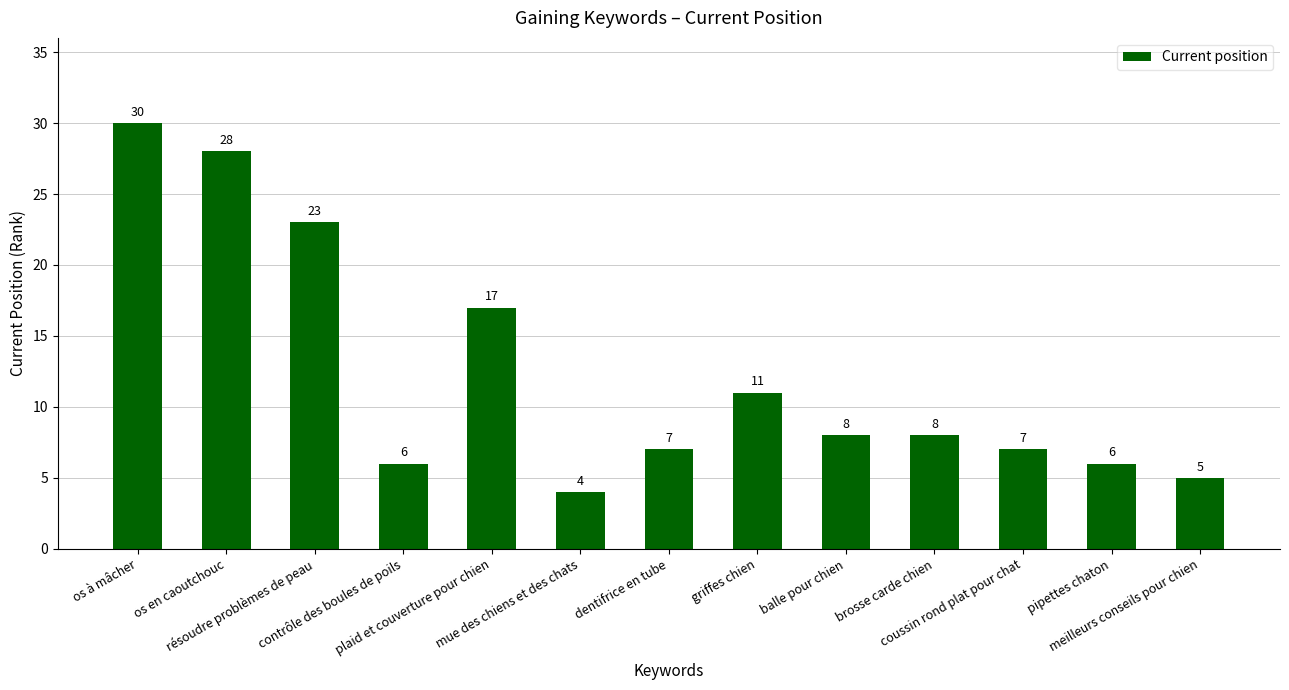

Which has a higher value, os à mâcher or brosse carde chien?

os à mâcher